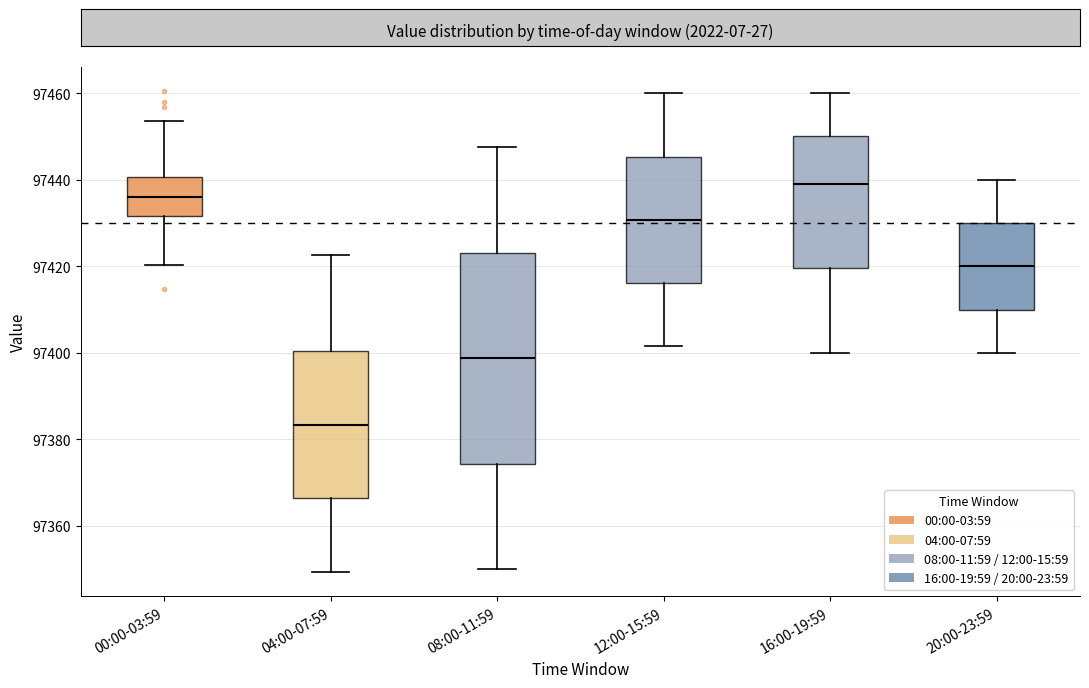

Where does the upper whisker of the box for 00:00-03:59 end on the y-axis? The values are not printed on the chart, so give them approximately, as read against the axis.

97454